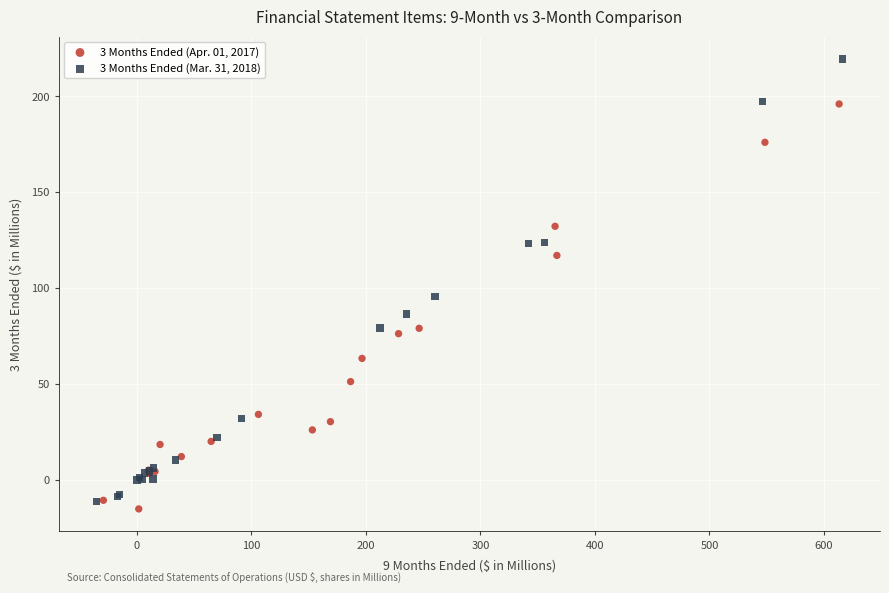

What are all the series names shown in the legend?

3 Months Ended (Apr. 01, 2017), 3 Months Ended (Mar. 31, 2018)